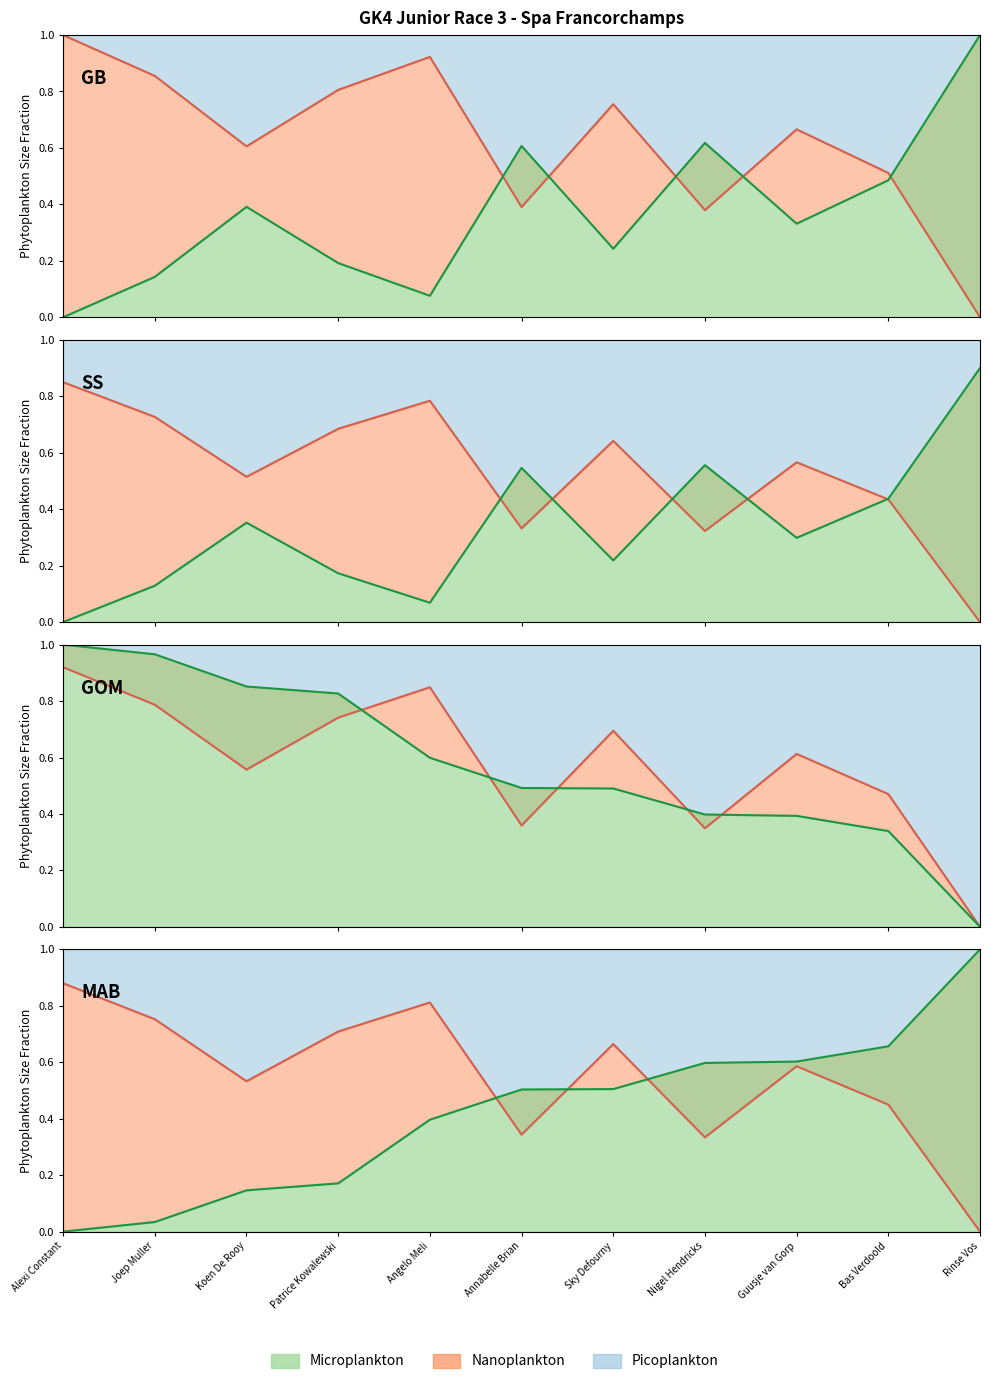

True or false: Best Lap time has a value of 0.2 at Joep Muller.

False